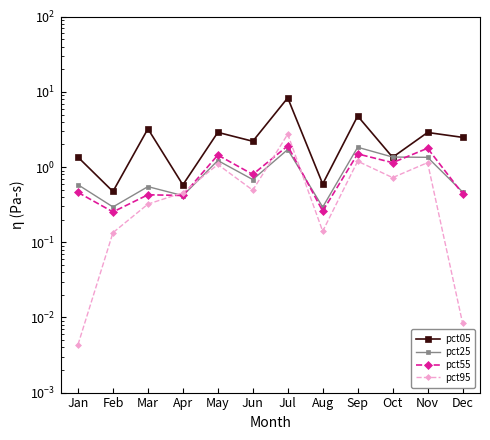

At which category does the chart reach its peak across all series?

Jul